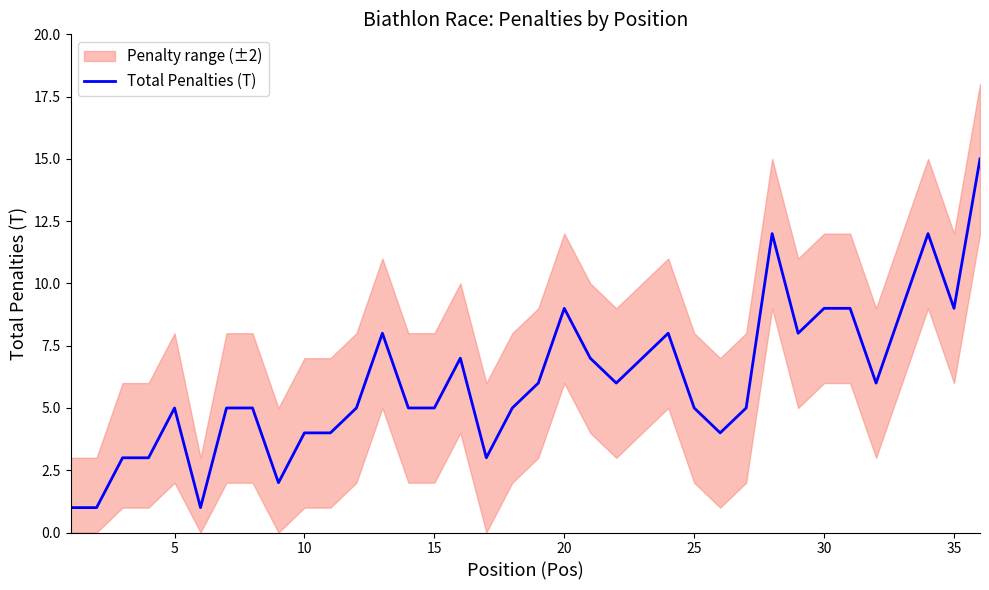

What is the highest value of the Total Penalties (T) series?

15